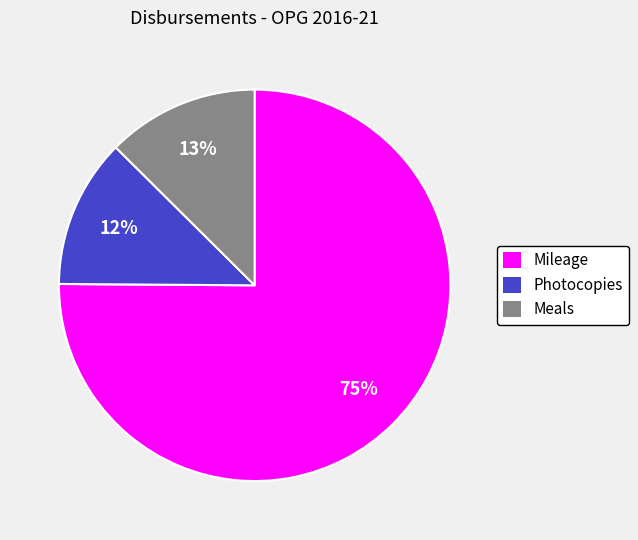

To the nearest percent, what is the combined percentage of Photocopies and Mileage?

87%